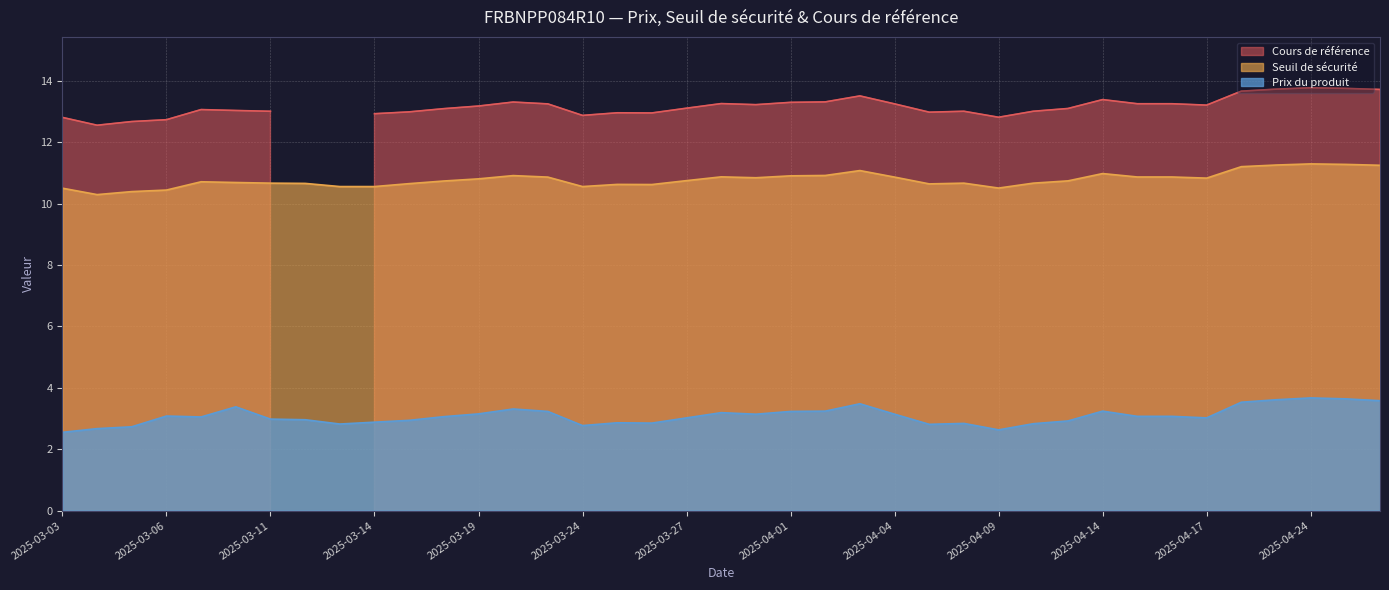

After their last crossing, which series has the higher values: Seuil de sécurité or Cours de référence?

Cours de référence